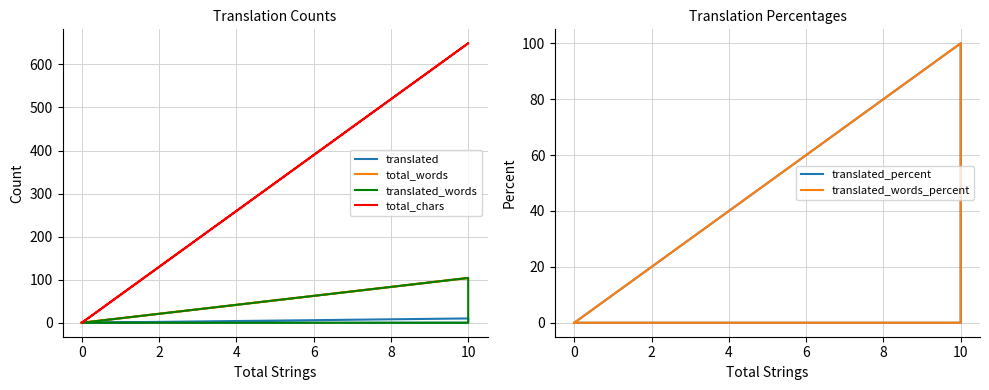

Reading left to right, transcribe all the data shown in this chart.

translated: 0	10	0	0
total_words: 0	104	104	0
translated_words: 0	104	0	0
total_chars: 0	649	649	0
translated_percent: 0	100	0	0
translated_words_percent: 0	100	0	0